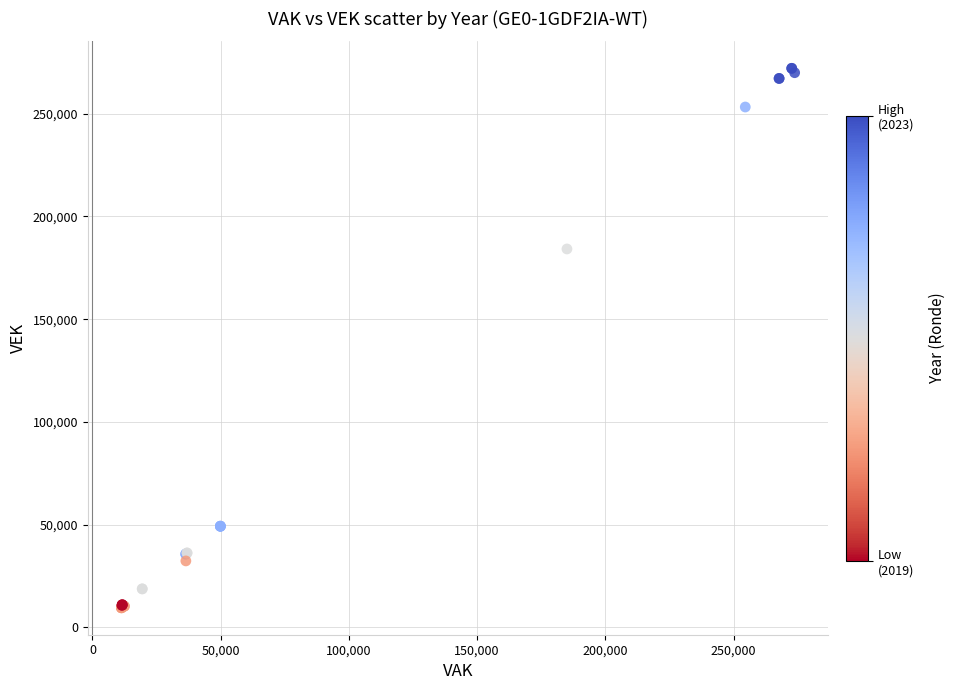

What Y value in the scatter plot is closest to 140813?

184158